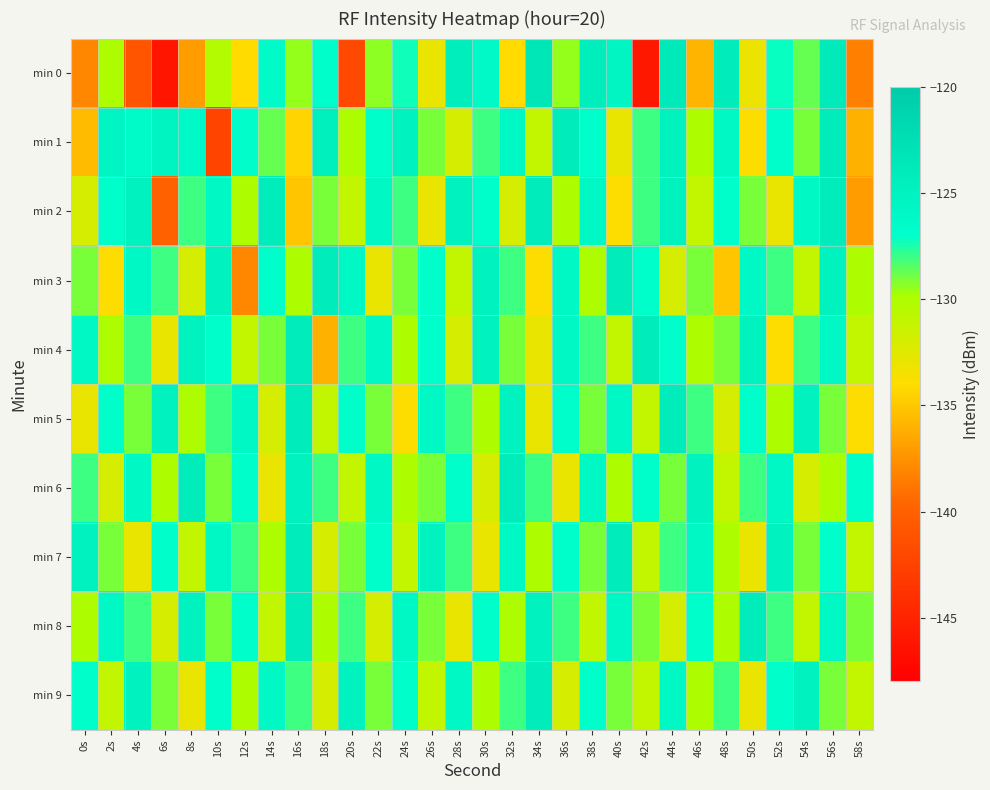

Reading right to left, what are all the values shown in this chart?

min 0: 58s=-138.3	56s=-123.9	54s=-128.7	52s=-127.1	50s=-133.1	48s=-124.0	46s=-135.9	44s=-123.7	42s=-146.0	40s=-125.4	38s=-124.3	36s=-129.5	34s=-123.5	32s=-134.1	30s=-126.1	28s=-124.3	26s=-132.9	24s=-127.3	22s=-129.4	20s=-141.9	18s=-127.0	16s=-129.5	14s=-126.5	12s=-134.0	10s=-130.2	8s=-137.0	6s=-146.2	4s=-141.0	2s=-130.0	0s=-138.0
min 1: 58s=-136.0	56s=-124.0	54s=-129.0	52s=-127.0	50s=-134.0	48s=-126.0	46s=-130.0	44s=-125.0	42s=-128.0	40s=-133.0	38s=-127.0	36s=-124.0	34s=-131.0	32s=-126.0	30s=-128.0	28s=-132.0	26s=-129.0	24s=-125.0	22s=-127.0	20s=-130.0	18s=-124.6	16s=-134.4	14s=-128.7	12s=-126.8	10s=-142.3	8s=-126.3	6s=-125.4	4s=-126.6	2s=-125.5	0s=-135.6
min 2: 58s=-137.0	56s=-124.0	54s=-126.0	52s=-133.0	50s=-129.0	48s=-127.0	46s=-131.0	44s=-125.0	42s=-128.0	40s=-134.0	38s=-126.0	36s=-130.0	34s=-124.0	32s=-132.0	30s=-127.0	28s=-125.0	26s=-133.0	24s=-128.0	22s=-126.0	20s=-131.0	18s=-129.0	16s=-135.0	14s=-124.0	12s=-130.0	10s=-126.0	8s=-128.0	6s=-140.0	4s=-125.0	2s=-127.0	0s=-132.0
min 3: 58s=-130.0	56s=-125.0	54s=-131.0	52s=-128.0	50s=-126.0	48s=-135.0	46s=-129.0	44s=-132.0	42s=-127.0	40s=-124.0	38s=-130.0	36s=-126.0	34s=-134.0	32s=-128.0	30s=-125.0	28s=-131.0	26s=-127.0	24s=-129.0	22s=-133.0	20s=-126.0	18s=-124.0	16s=-130.0	14s=-127.0	12s=-138.0	10s=-125.0	8s=-132.0	6s=-128.0	4s=-126.0	2s=-134.0	0s=-129.0
min 4: 58s=-131.0	56s=-126.0	54s=-128.0	52s=-134.0	50s=-125.0	48s=-129.0	46s=-130.0	44s=-127.0	42s=-124.0	40s=-131.0	38s=-128.0	36s=-126.0	34s=-133.0	32s=-129.0	30s=-125.0	28s=-132.0	26s=-127.0	24s=-130.0	22s=-126.0	20s=-128.0	18s=-136.0	16s=-124.0	14s=-129.0	12s=-131.0	10s=-127.0	8s=-125.0	6s=-133.0	4s=-128.0	2s=-130.0	0s=-126.0
min 5: 58s=-134.0	56s=-129.0	54s=-125.0	52s=-130.0	50s=-127.0	48s=-132.0	46s=-128.0	44s=-124.0	42s=-131.0	40s=-126.0	38s=-129.0	36s=-127.0	34s=-133.0	32s=-125.0	30s=-130.0	28s=-128.0	26s=-126.0	24s=-134.0	22s=-129.0	20s=-127.0	18s=-131.0	16s=-124.0	14s=-132.0	12s=-126.0	10s=-128.0	8s=-130.0	6s=-125.0	4s=-129.0	2s=-127.0	0s=-133.0
min 6: 58s=-127.0	56s=-130.0	54s=-132.0	52s=-126.0	50s=-128.0	48s=-131.0	46s=-125.0	44s=-129.0	42s=-127.0	40s=-130.0	38s=-126.0	36s=-133.0	34s=-128.0	32s=-124.0	30s=-132.0	28s=-127.0	26s=-129.0	24s=-130.0	22s=-126.0	20s=-131.0	18s=-128.0	16s=-125.0	14s=-133.0	12s=-127.0	10s=-129.0	8s=-124.0	6s=-130.0	4s=-126.0	2s=-132.0	0s=-128.0
min 7: 58s=-131.0	56s=-127.0	54s=-129.0	52s=-125.0	50s=-133.0	48s=-130.0	46s=-126.0	44s=-128.0	42s=-131.0	40s=-124.0	38s=-129.0	36s=-127.0	34s=-130.0	32s=-126.0	30s=-133.0	28s=-128.0	26s=-125.0	24s=-131.0	22s=-127.0	20s=-129.0	18s=-132.0	16s=-124.0	14s=-130.0	12s=-128.0	10s=-126.0	8s=-131.0	6s=-127.0	4s=-133.0	2s=-129.0	0s=-125.0
min 8: 58s=-129.0	56s=-126.0	54s=-131.0	52s=-128.0	50s=-124.0	48s=-130.0	46s=-127.0	44s=-132.0	42s=-129.0	40s=-126.0	38s=-131.0	36s=-128.0	34s=-125.0	32s=-130.0	30s=-127.0	28s=-133.0	26s=-129.0	24s=-126.0	22s=-132.0	20s=-128.0	18s=-130.0	16s=-124.0	14s=-131.0	12s=-127.0	10s=-129.0	8s=-125.0	6s=-132.0	4s=-128.0	2s=-126.0	0s=-130.0
min 9: 58s=-131.0	56s=-129.0	54s=-125.0	52s=-127.0	50s=-133.0	48s=-128.0	46s=-130.0	44s=-126.0	42s=-131.0	40s=-129.0	38s=-127.0	36s=-132.0	34s=-124.0	32s=-128.0	30s=-130.0	28s=-126.0	26s=-131.0	24s=-127.0	22s=-129.0	20s=-125.0	18s=-132.0	16s=-128.0	14s=-126.0	12s=-130.0	10s=-127.0	8s=-133.0	6s=-129.0	4s=-125.0	2s=-131.0	0s=-127.0